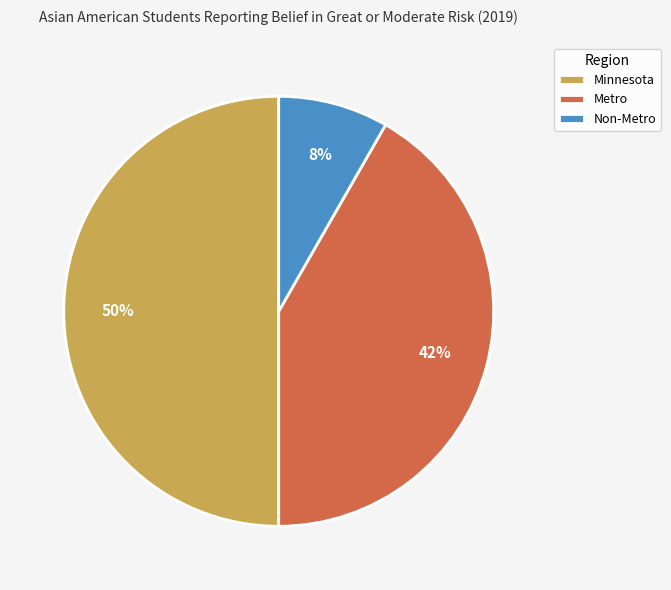

Rank the categories by value from highest to lowest.

Minnesota, Metro, Non-Metro